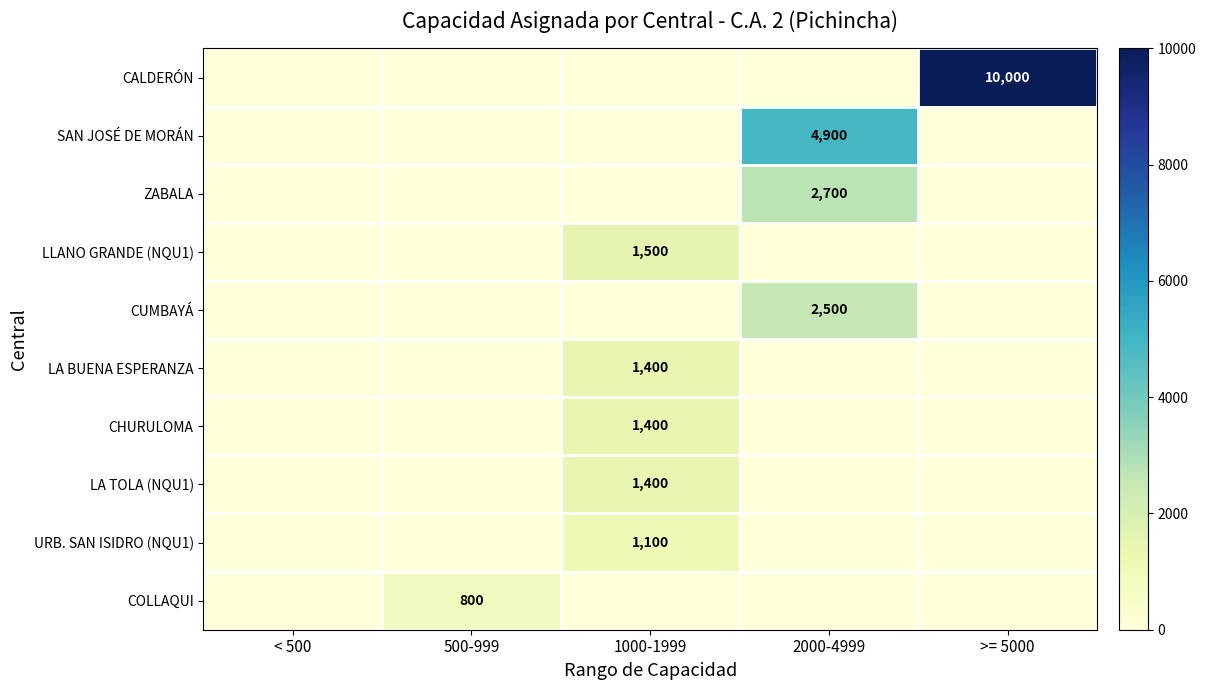

Which category has the highest value across all series?

>= 5000